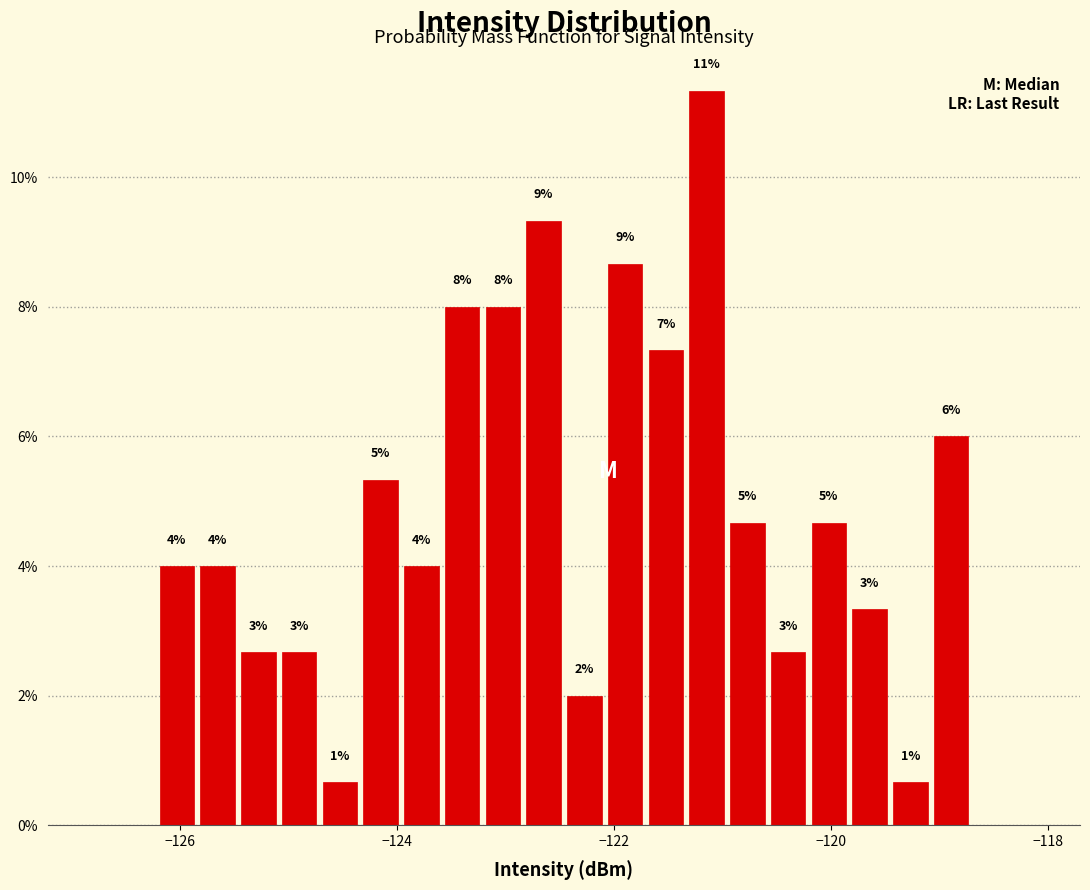

Around what value on the x-axis is the tallest bar? Give the approximate position of its centre, as read against the axis.

-121.2